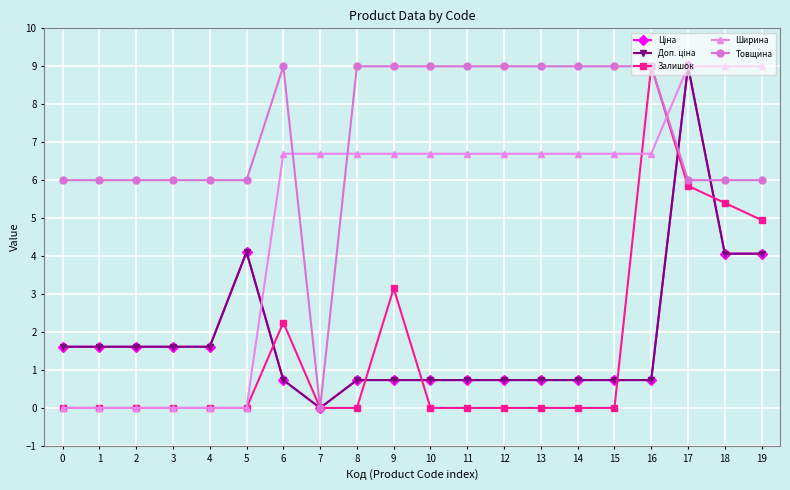

Does the chart have visible grid lines?

Yes